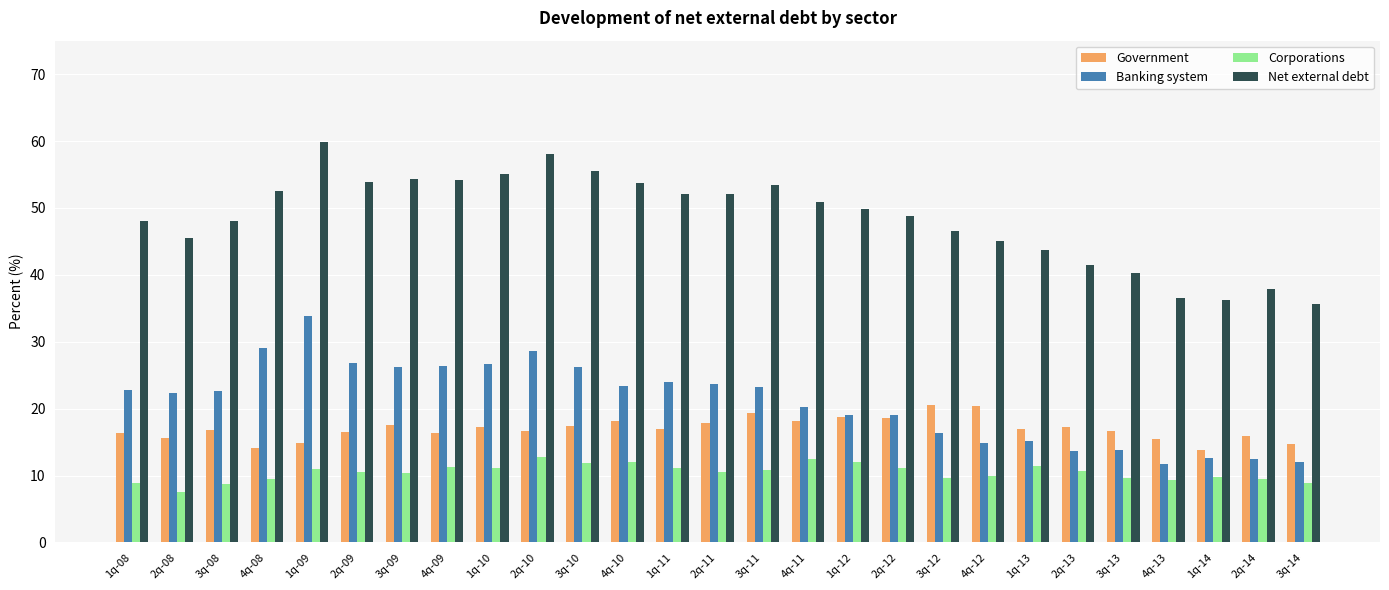

At how many categories does at least one series exceed 33?

27